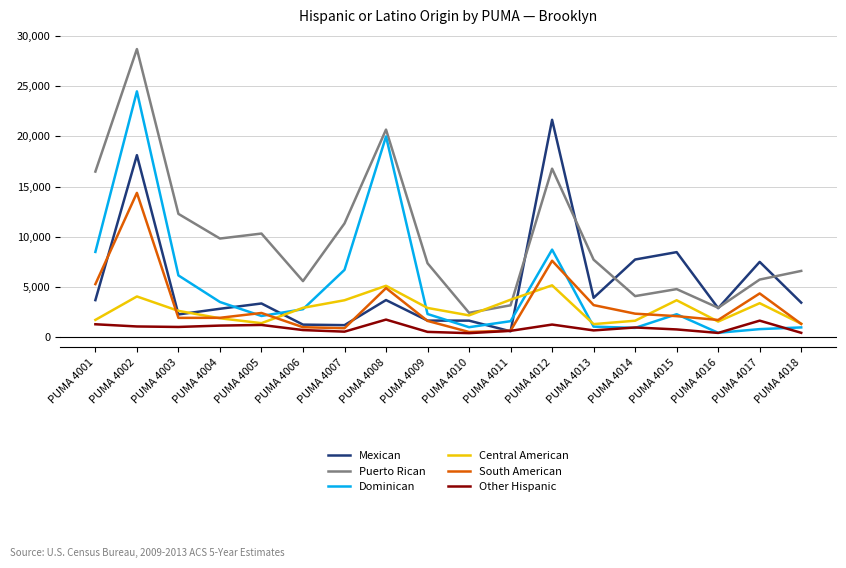

What is the spread (max minus min) of values at PUMA 4009?

6830